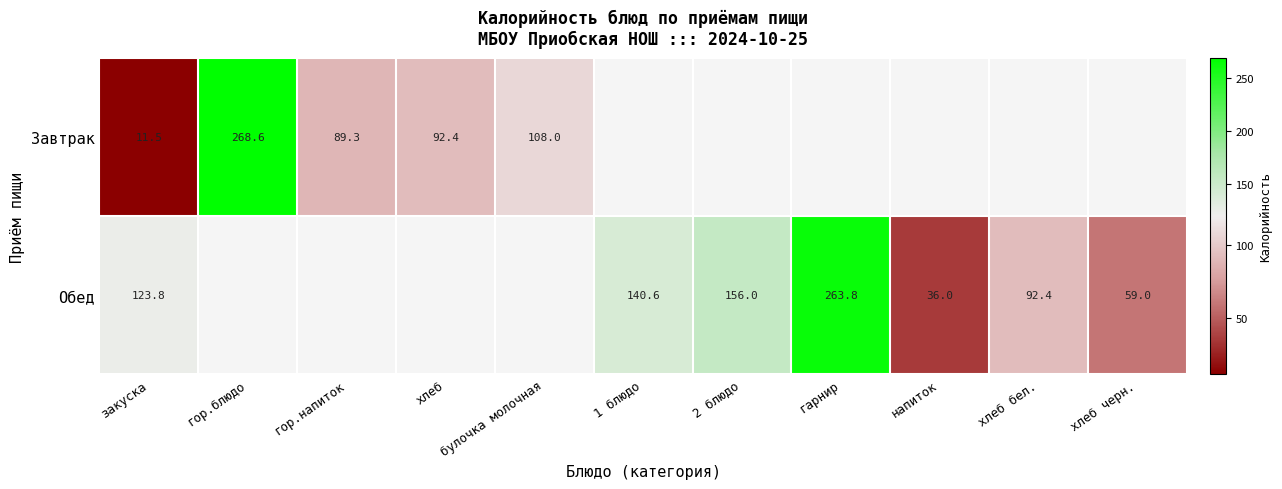

What is the spread (max minus min) of values at закуска?

112.3